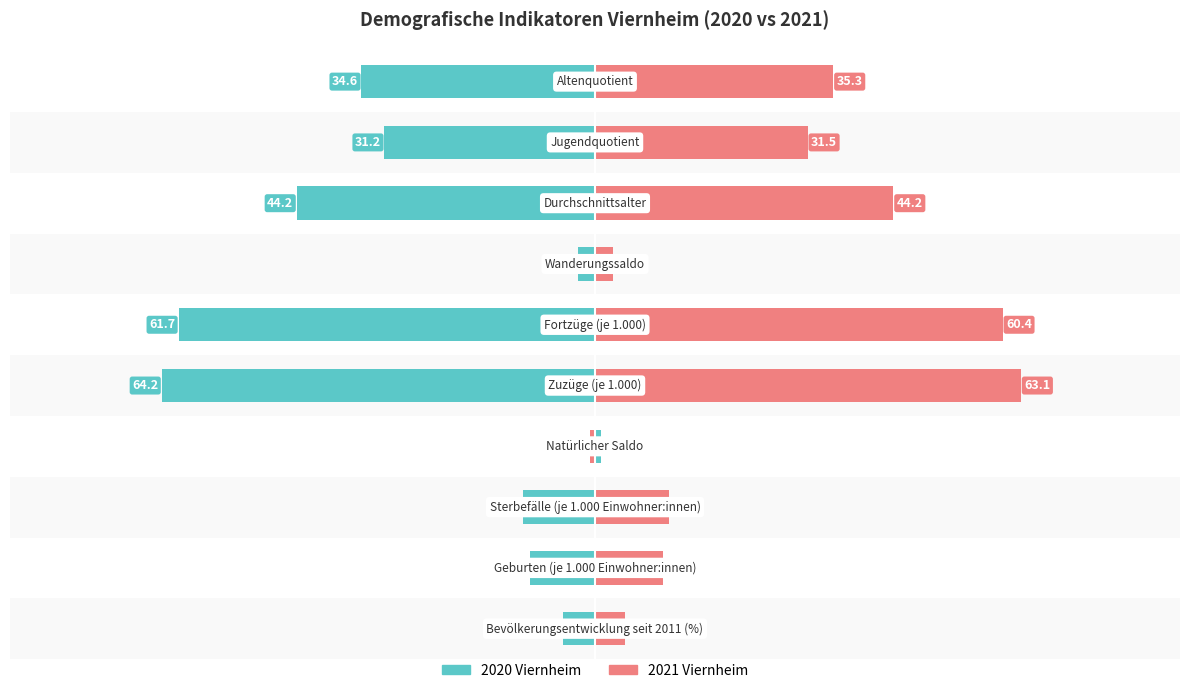

How many data points in 2021 Viernheim are above 31?

5